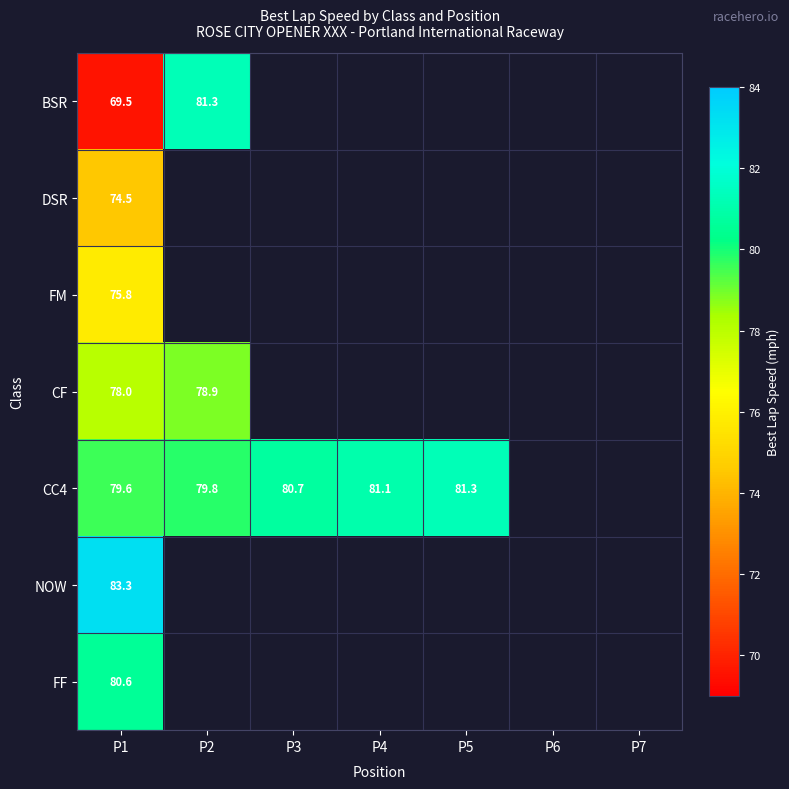

Which category has the highest value in the CF series?

P2